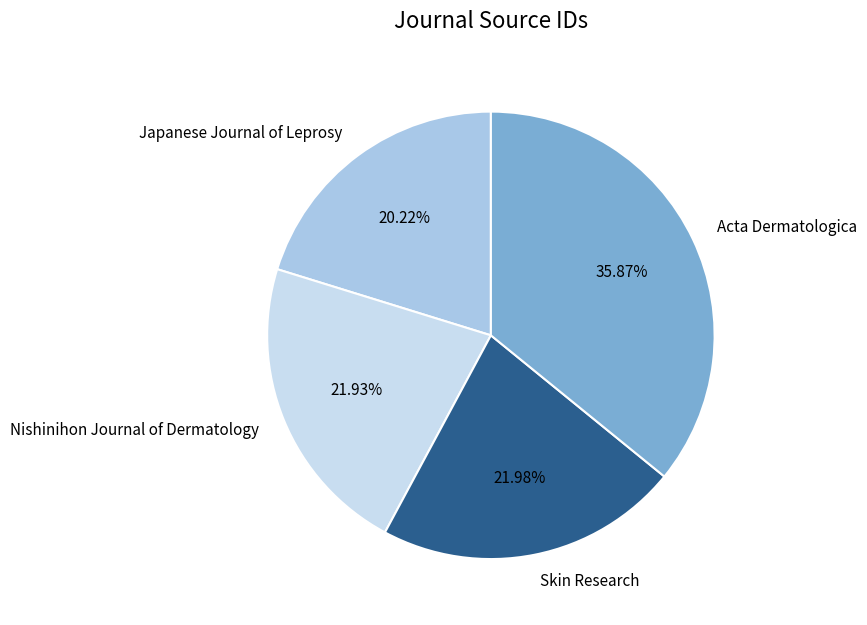

How many segments does this pie chart have?

4